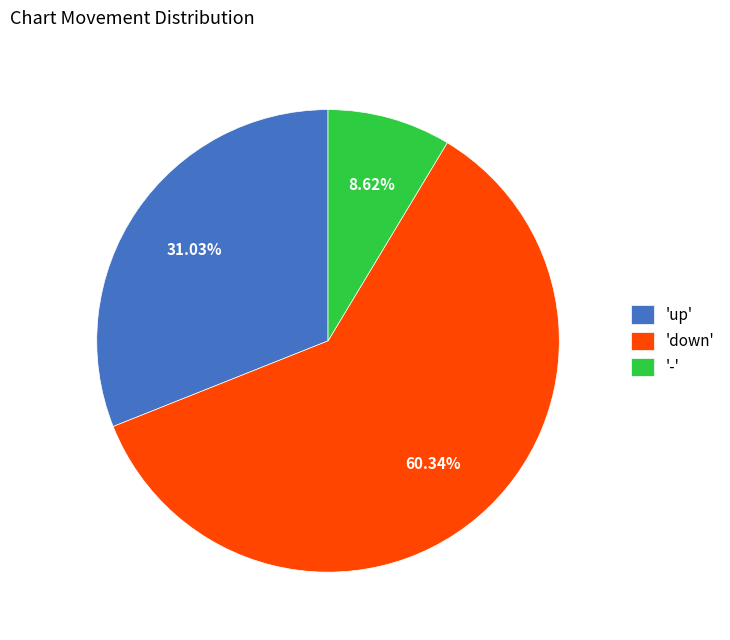

Do 'down' and '-' together represent more than half of the pie?

Yes